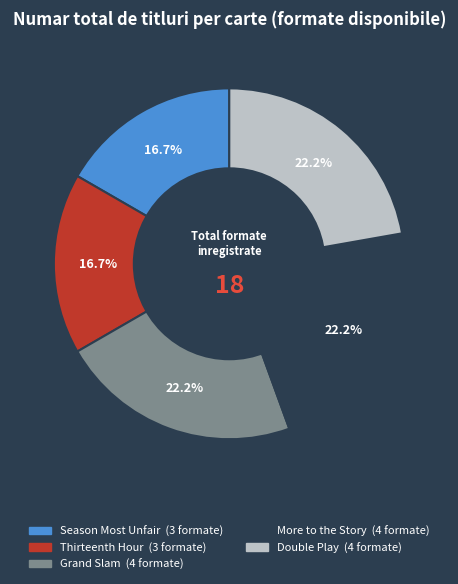

The Grand Slam slice represents 22% of the pie. True or false?

True